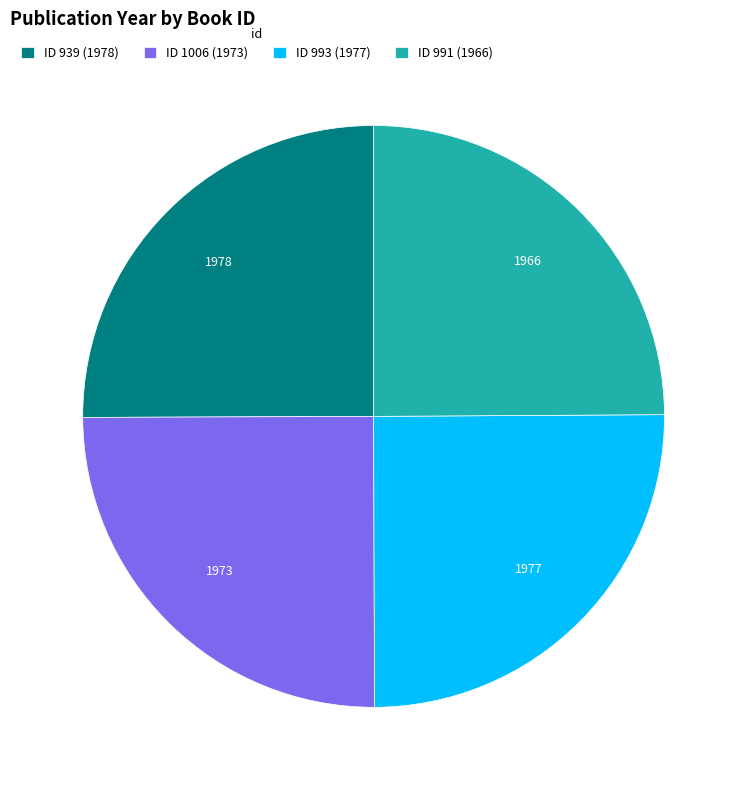

Is there a majority slice in this chart?

No